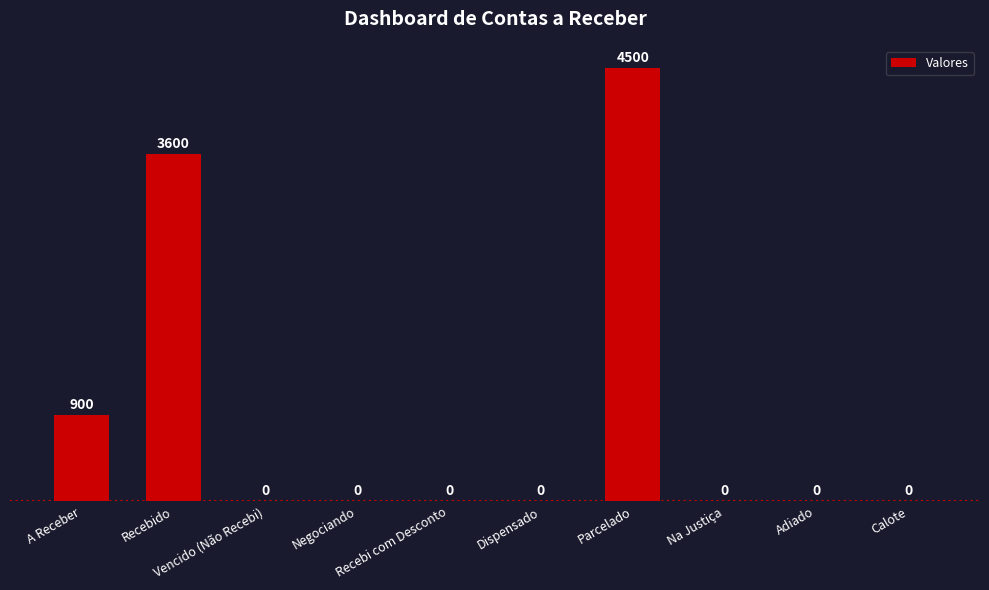

How many values are between 0 and 900?

8